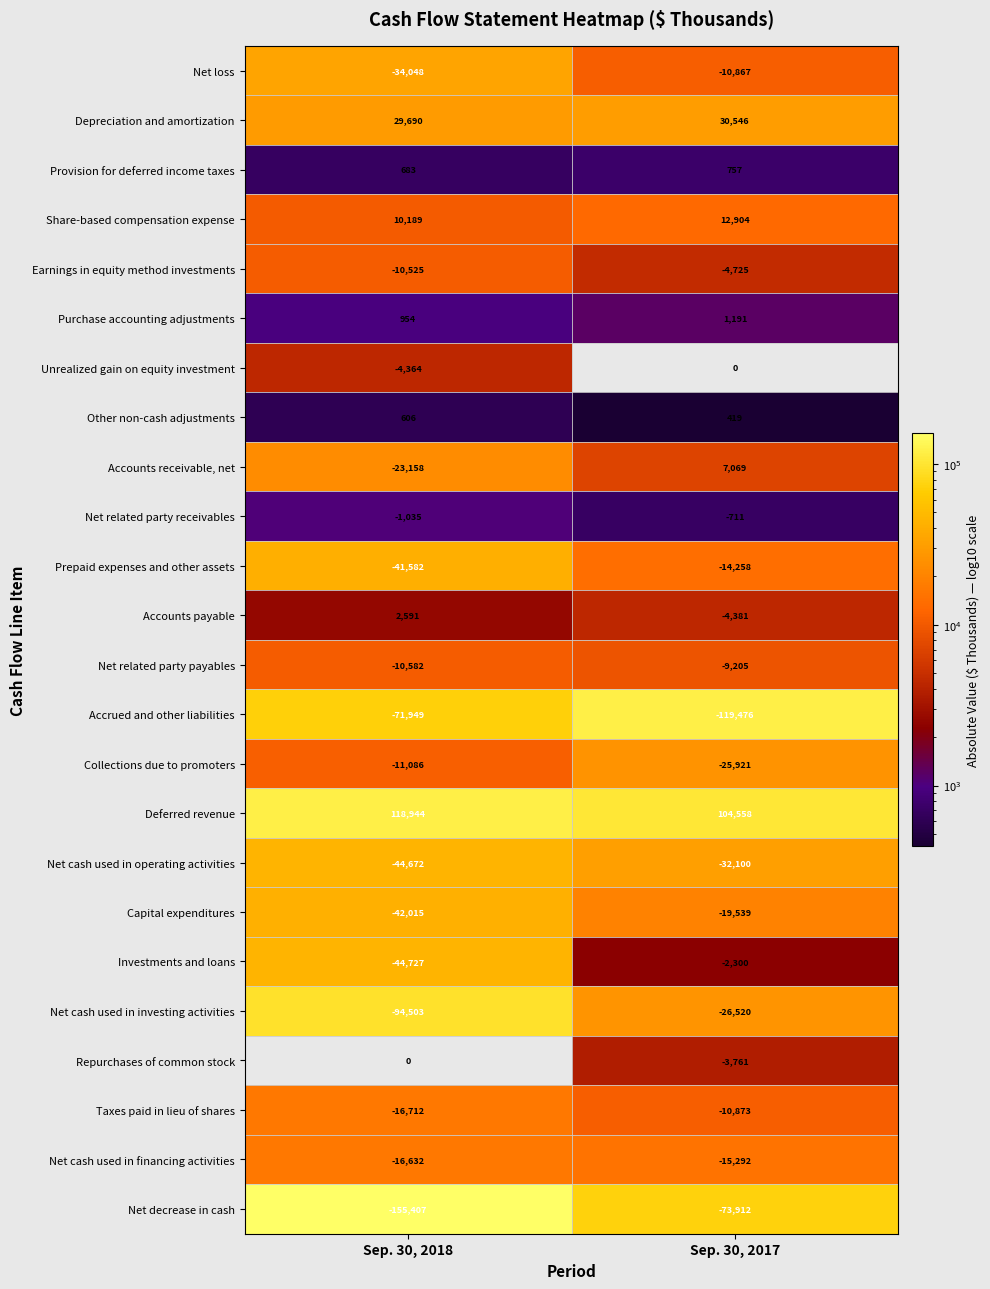

Rank the series at Sep. 30, 2017 from highest to lowest value.

Deferred revenue, Depreciation and amortization, Share-based compensation expense, Accounts receivable, net, Purchase accounting adjustments, Provision for deferred income taxes, Other non-cash adjustments, Unrealized gain on equity investment, Net related party receivables, Investments and loans, Repurchases of common stock, Accounts payable, Earnings in equity method investments, Net related party payables, Net loss, Taxes paid in lieu of shares, Prepaid expenses and other assets, Net cash used in financing activities, Capital expenditures, Collections due to promoters, Net cash used in investing activities, Net cash used in operating activities, Net decrease in cash, Accrued and other liabilities